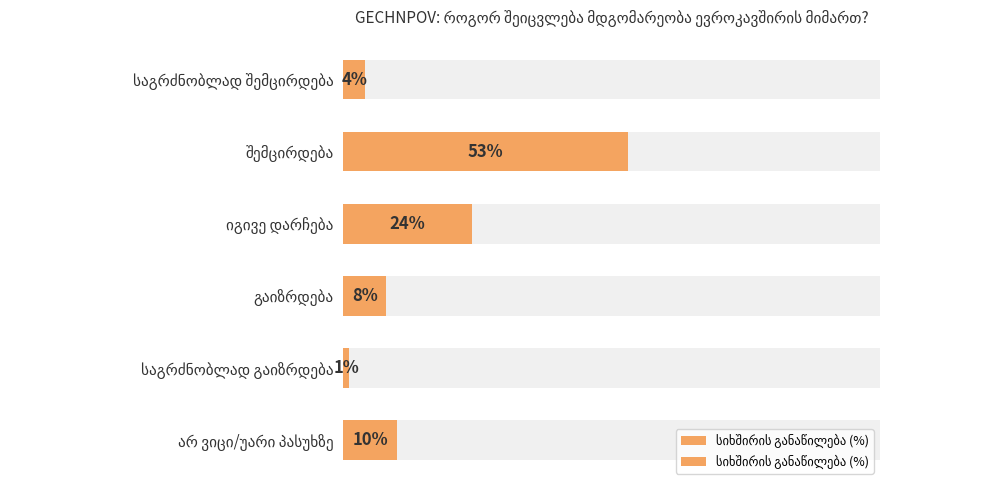

What value does the data have at არ ვიცი/უარი პასუხზე, to the nearest 10?

10